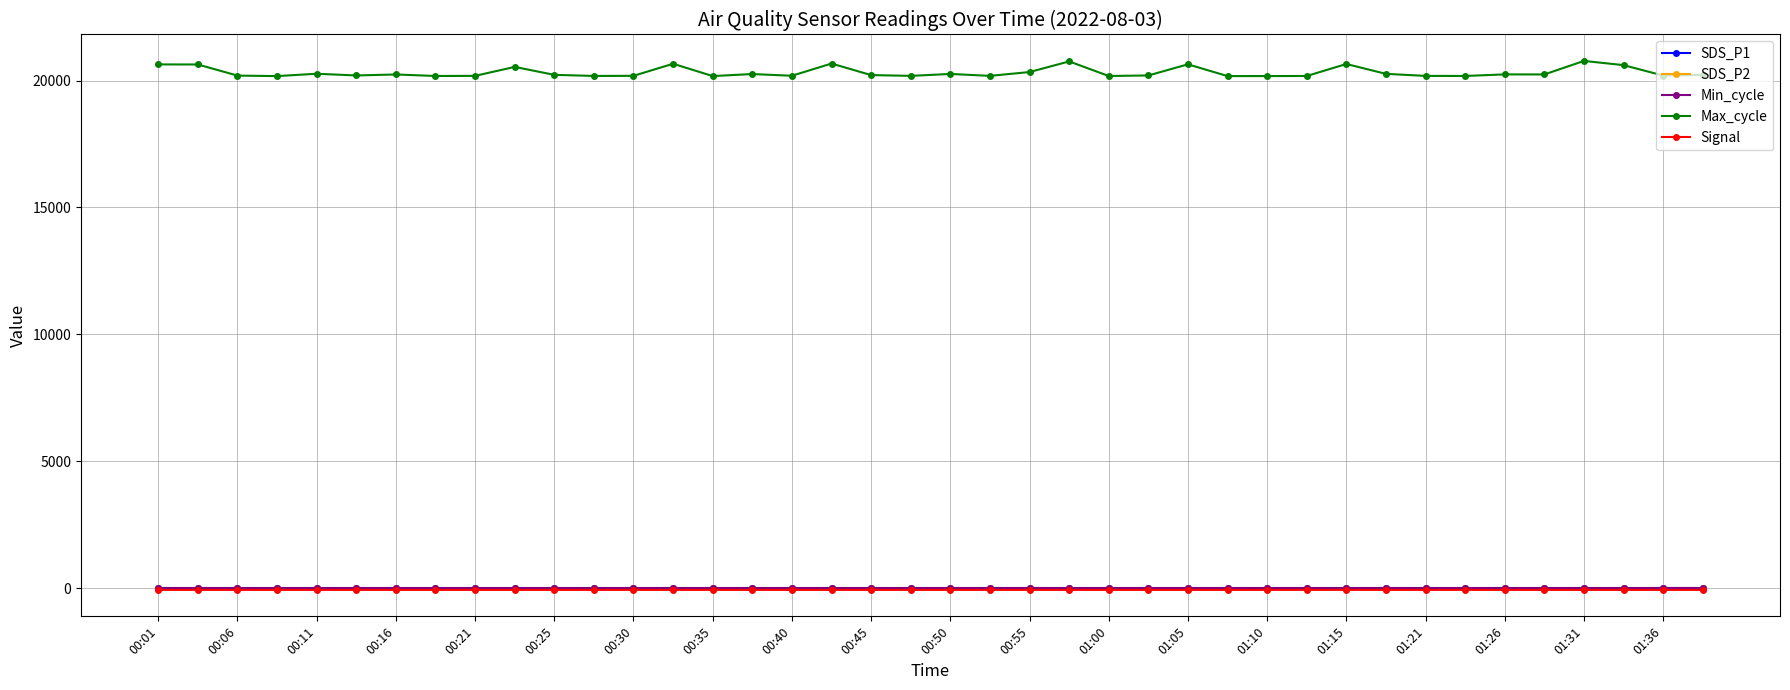

Does the chart have visible grid lines?

Yes